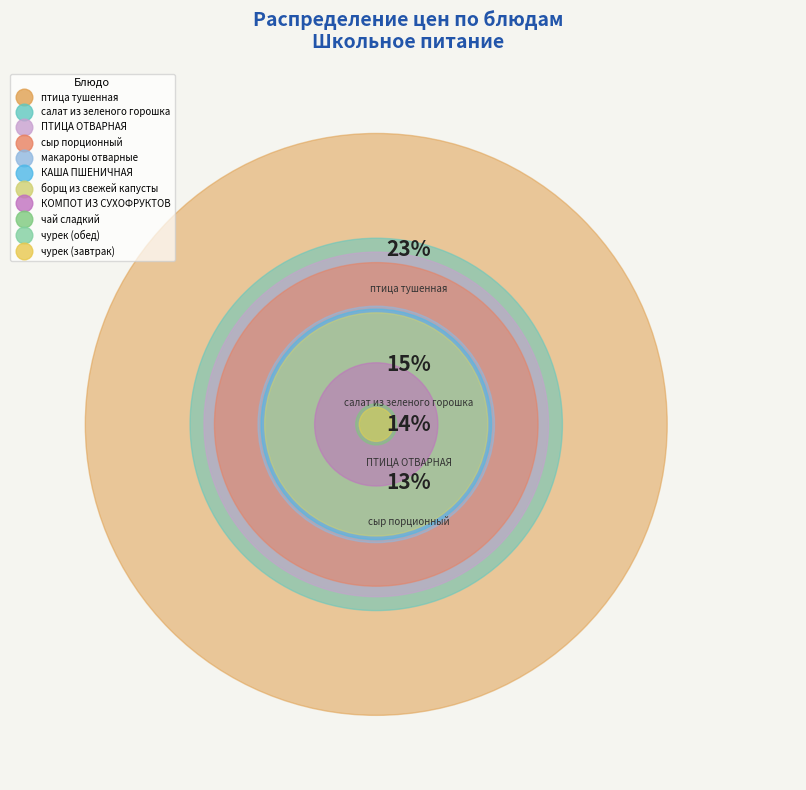

Which category has the smallest portion of the pie?

чурек (завтрак)